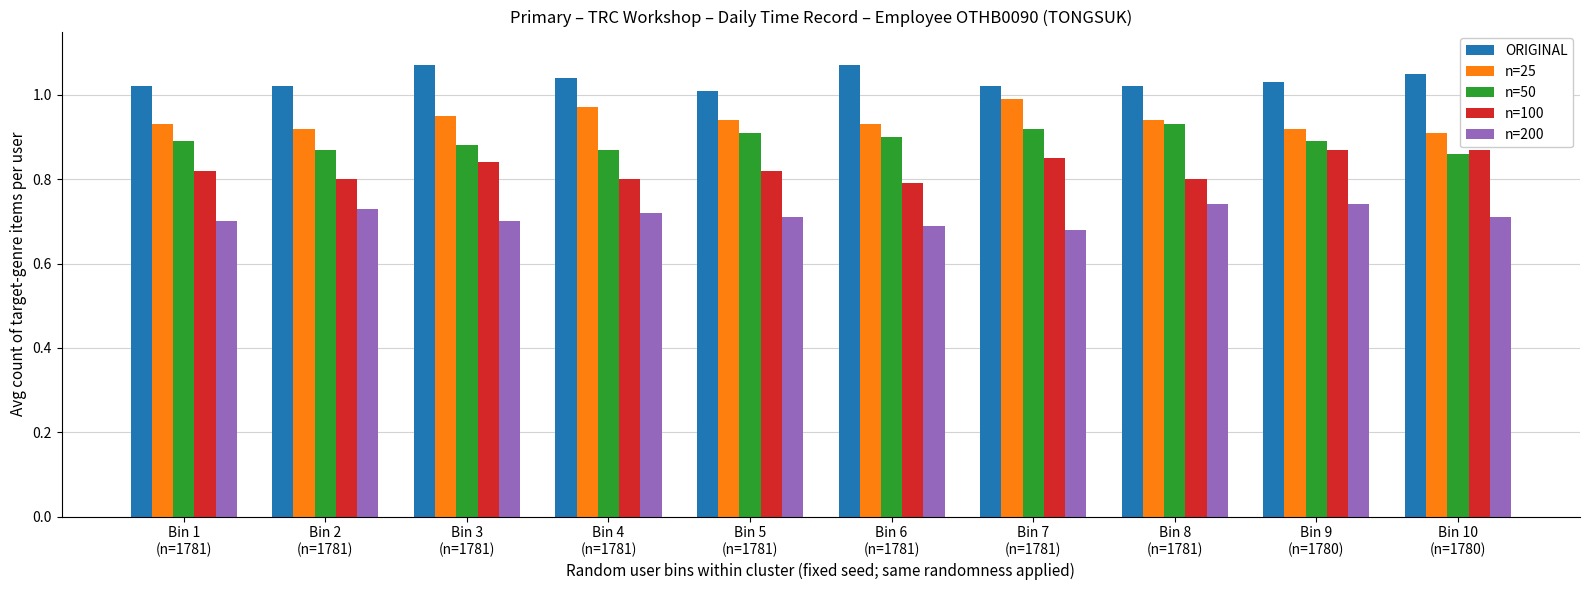

Which category has the lowest value across all series?

Bin 7
(n=1781)